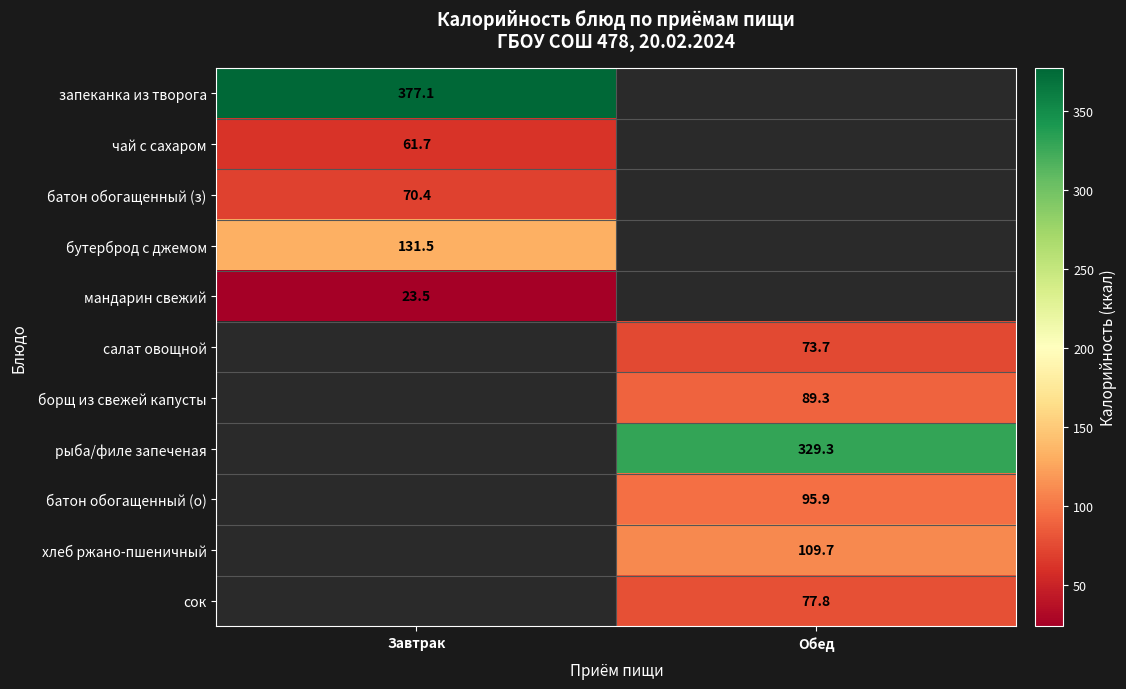

The чай с сахаром series shows 81.3 at Завтрак. True or false?

False